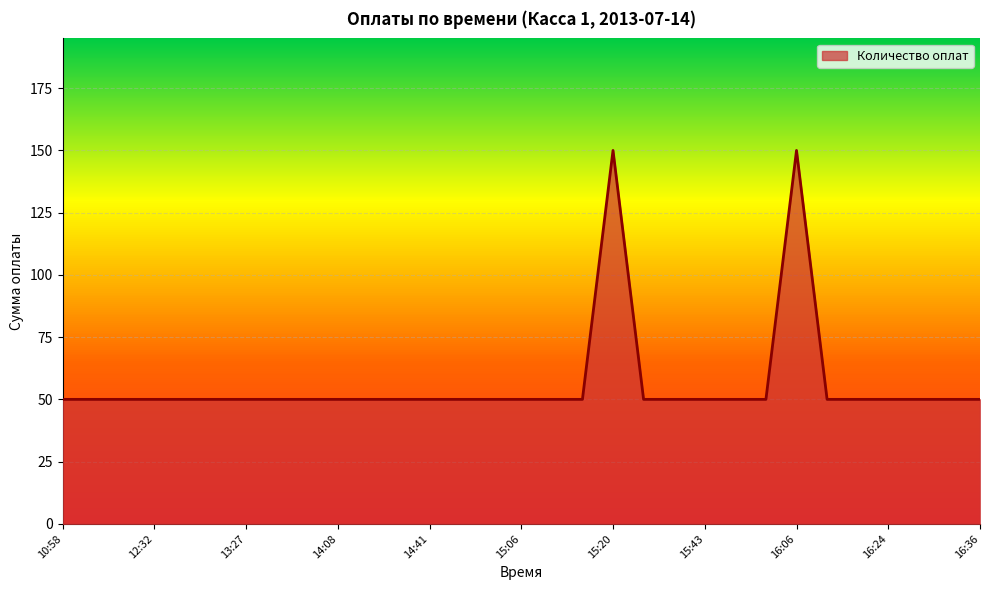

What is the minimum value shown in the chart?

50